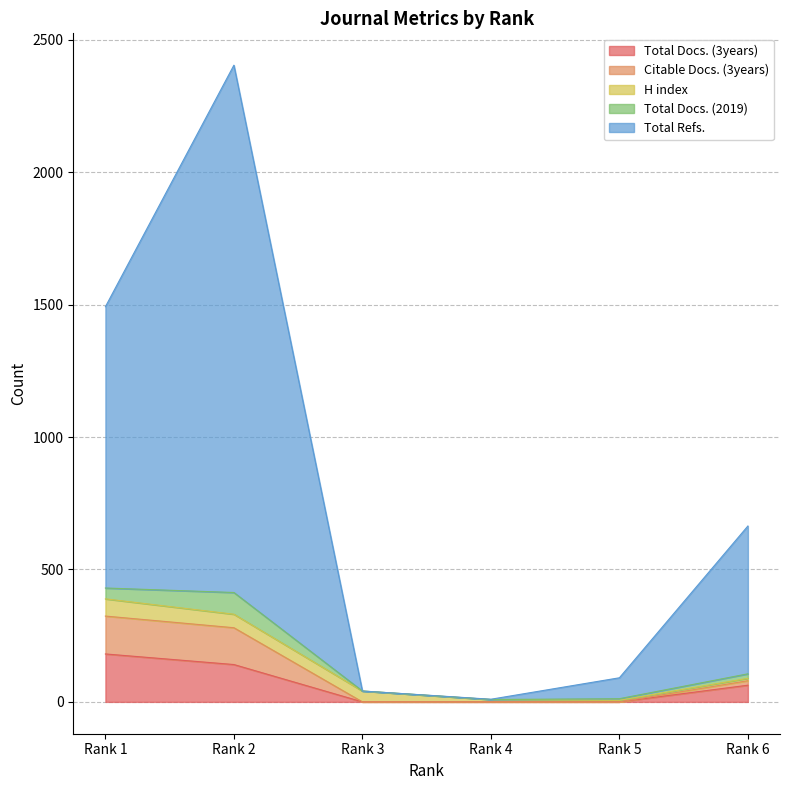

The value of Total Docs. (3years) at Rank 4 is -117. True or false?

False